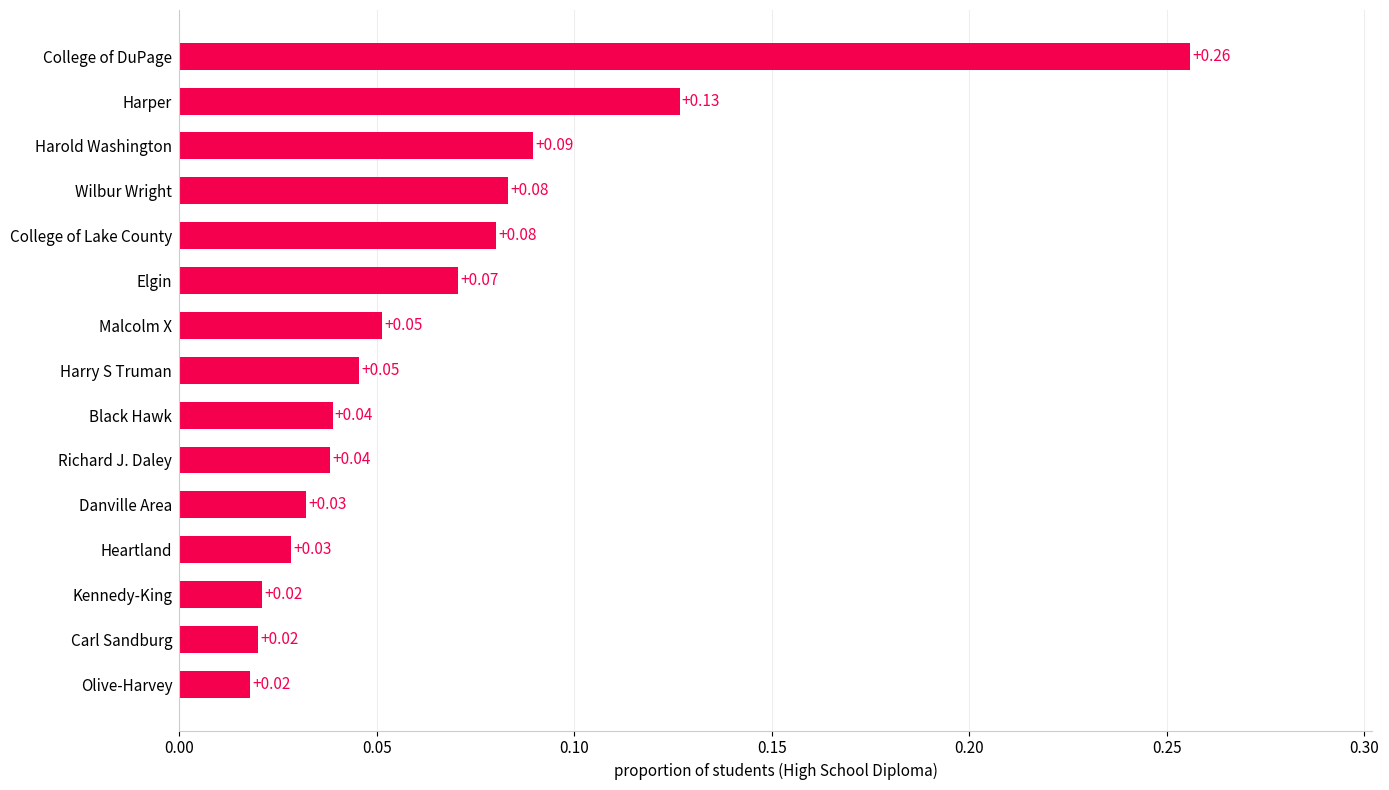

What is the difference between the maximum and minimum values?

0.2